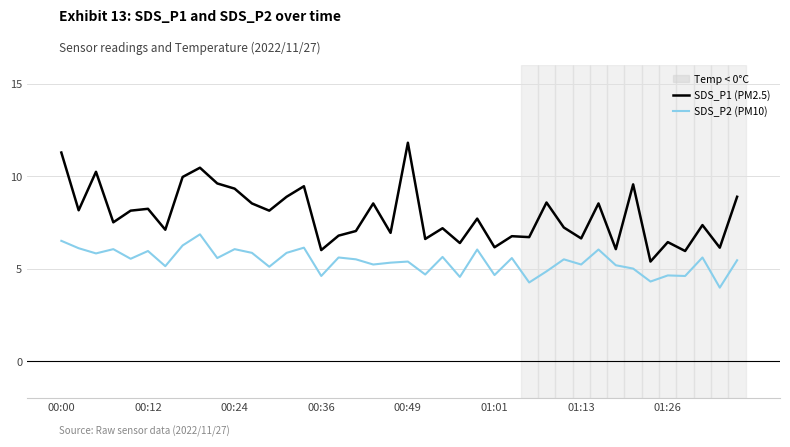

At which category is the sum across all series the highest?

00:00